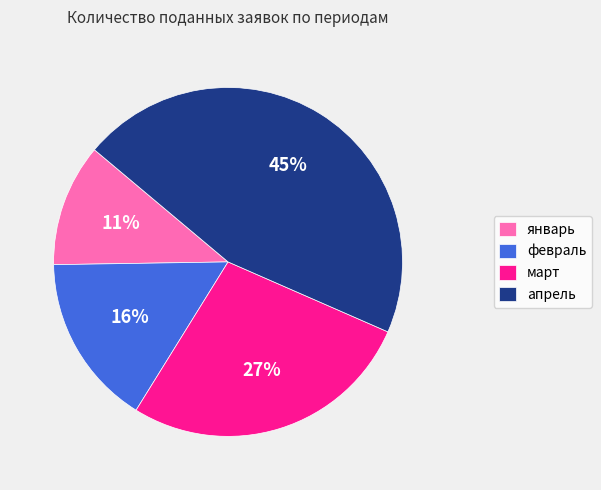

To the nearest percent, what portion does март represent?

27%